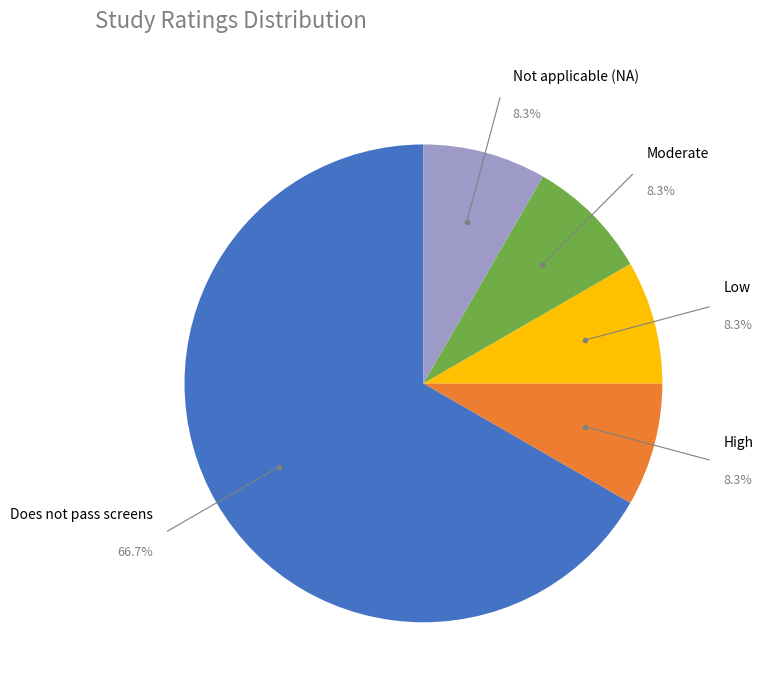

What is the majority slice?

Does not pass screens